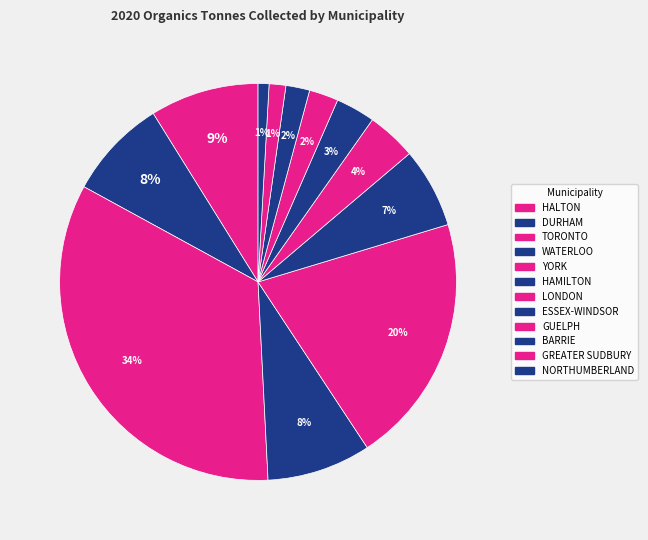

Which has a higher value, NORTHUMBERLAND or DURHAM?

DURHAM